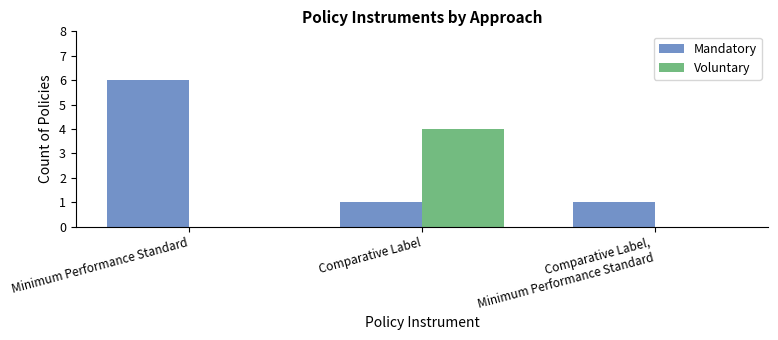

What is the sum of all Voluntary values?

4